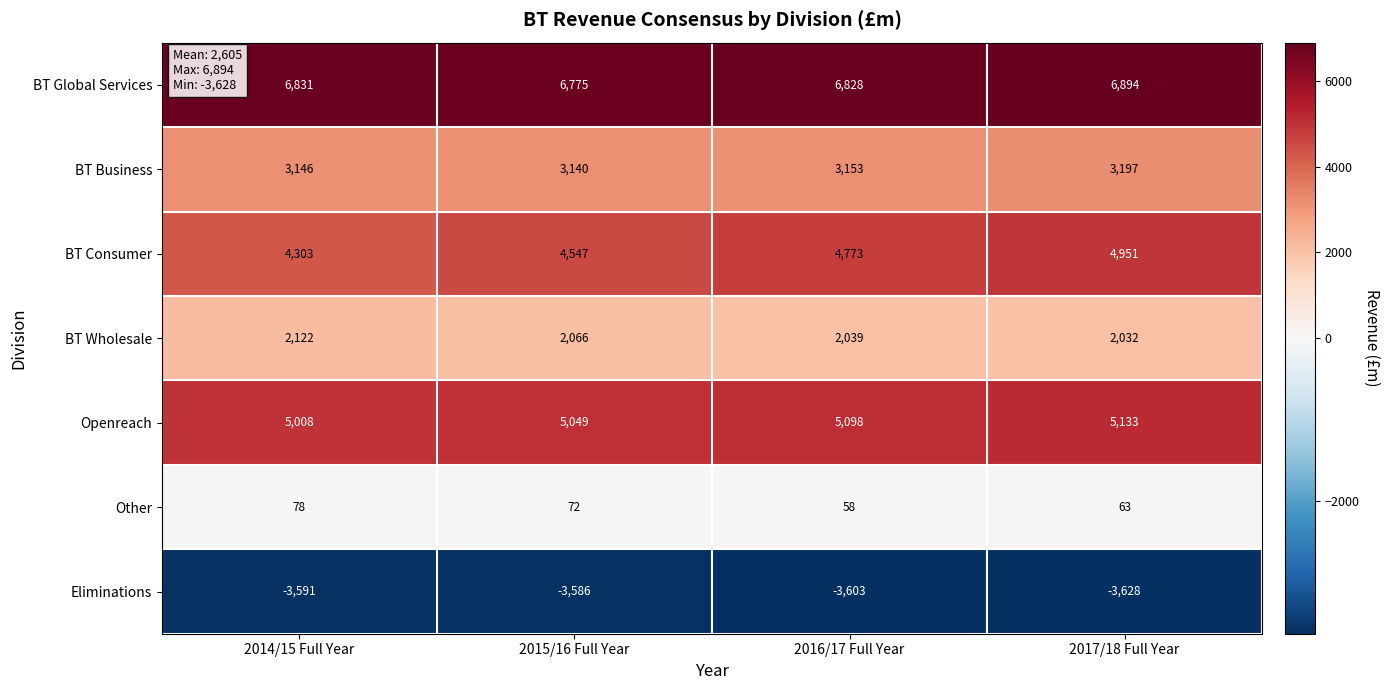

Which series has the largest range (max minus min)?

BT Consumer